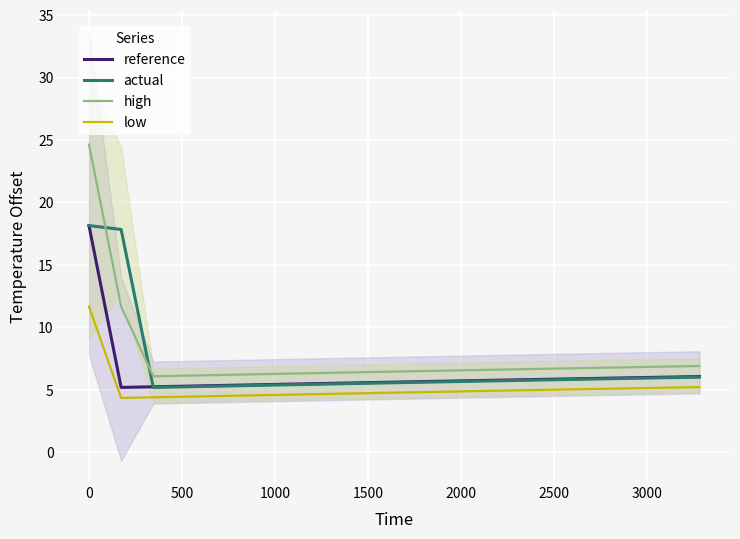

True or false: low and reference intersect in this chart.

False